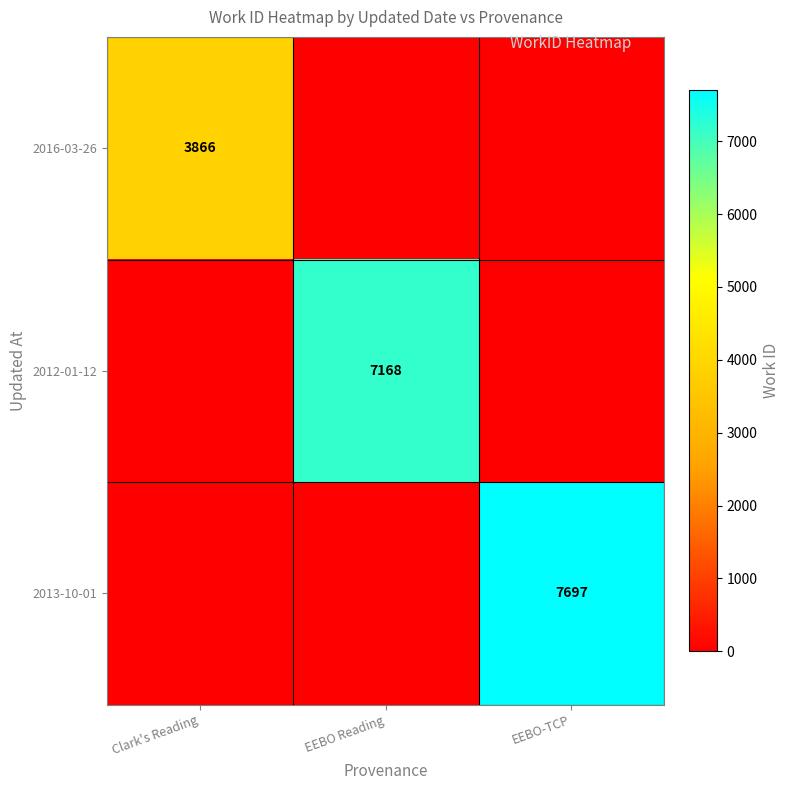

What is the total value across all series at EEBO Reading?

7168